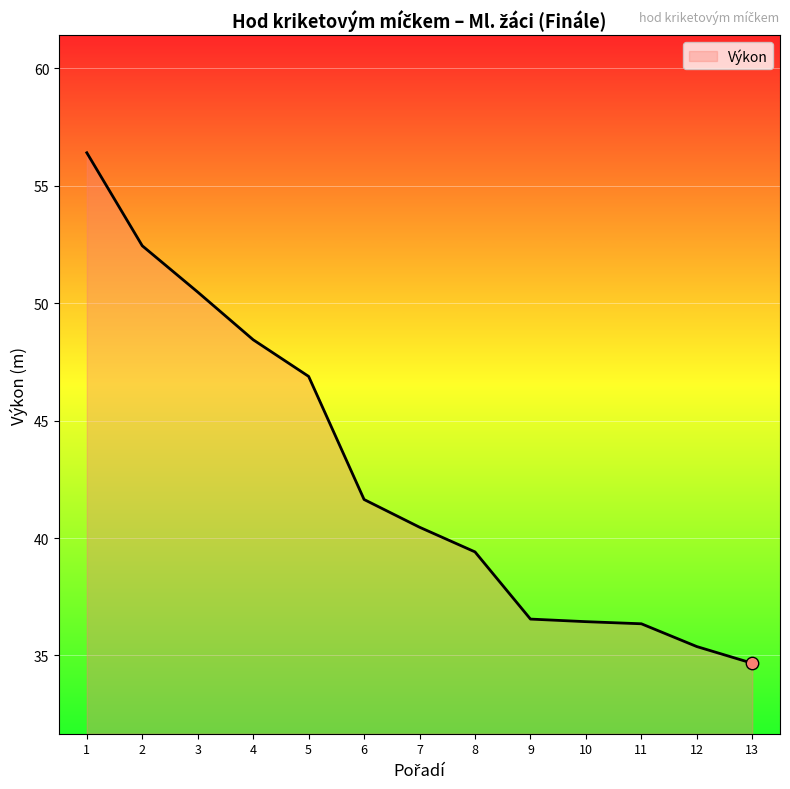

Between 8 and 12, which is larger?

8